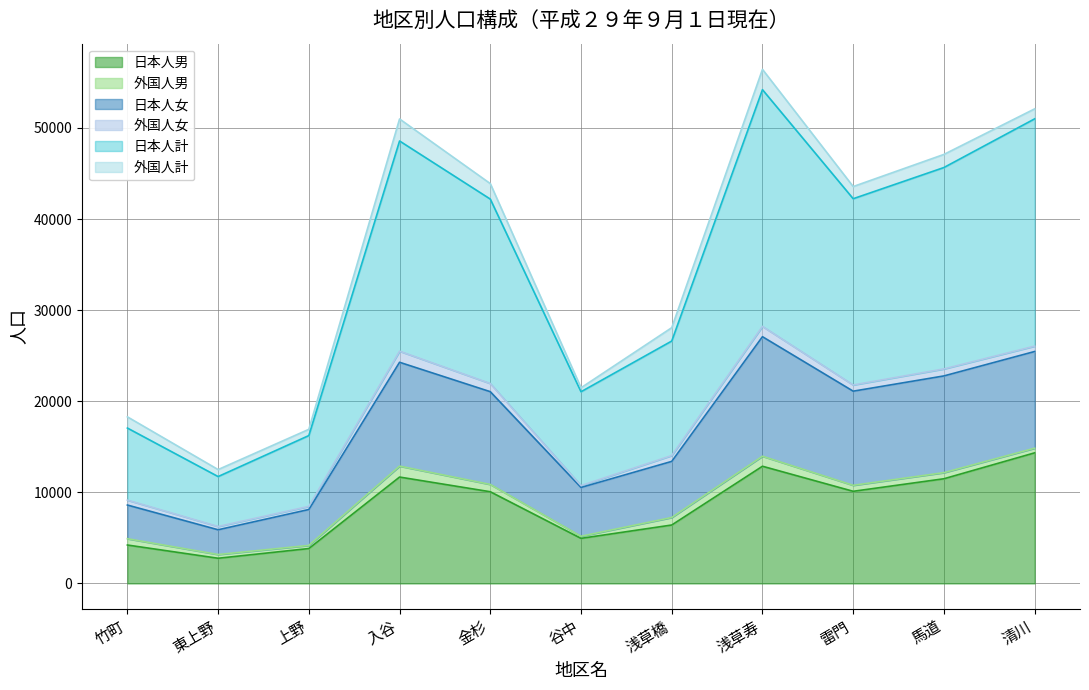

Which category has the highest value in the 日本人男 series?

清川